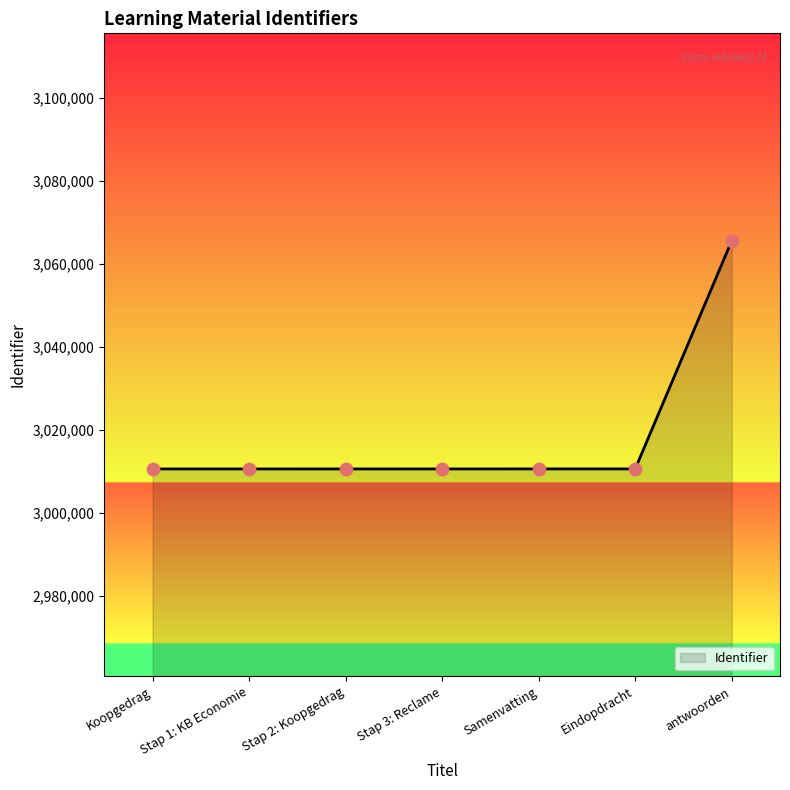

What is the ratio of the value at Eindopdracht to the value at Stap 3: Reclame?

1.0